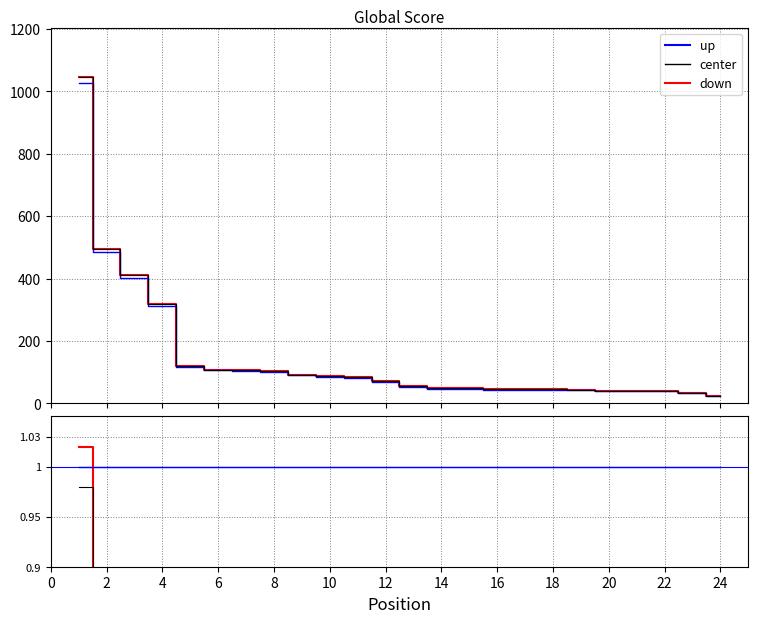

True or false: Global Score and down cross at least once.

False